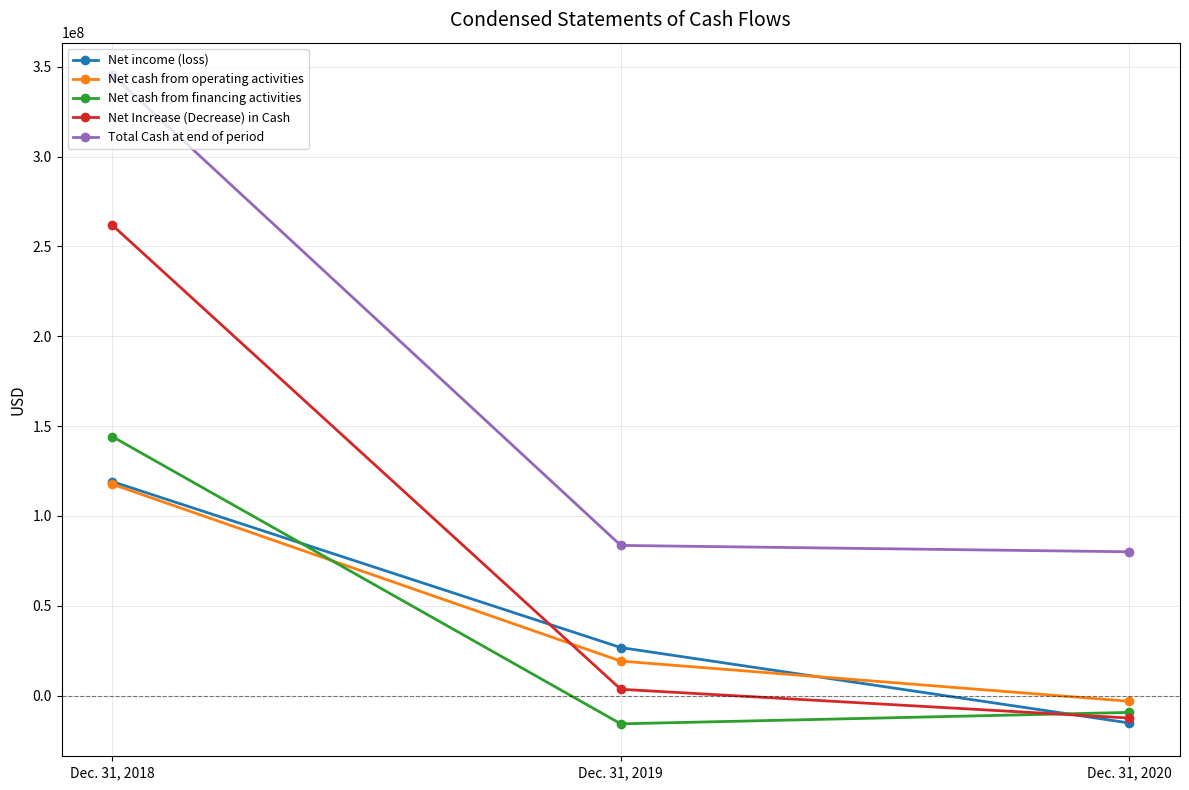

How many lines are shown in the chart?

5